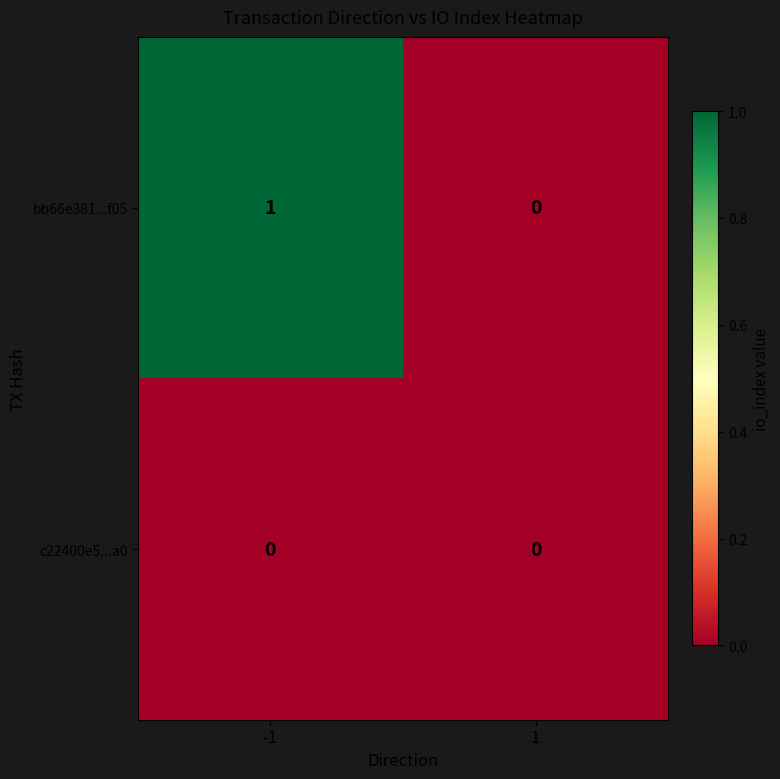

How many series are shown in this chart?

2